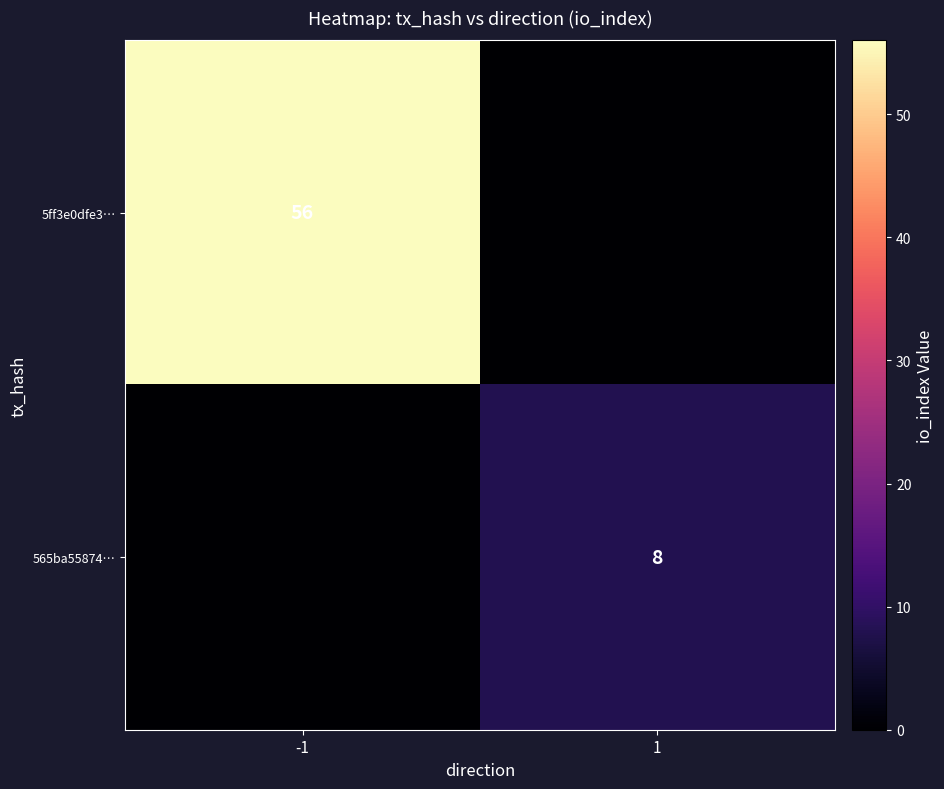

What is the difference between the highest and lowest values at -1?

56